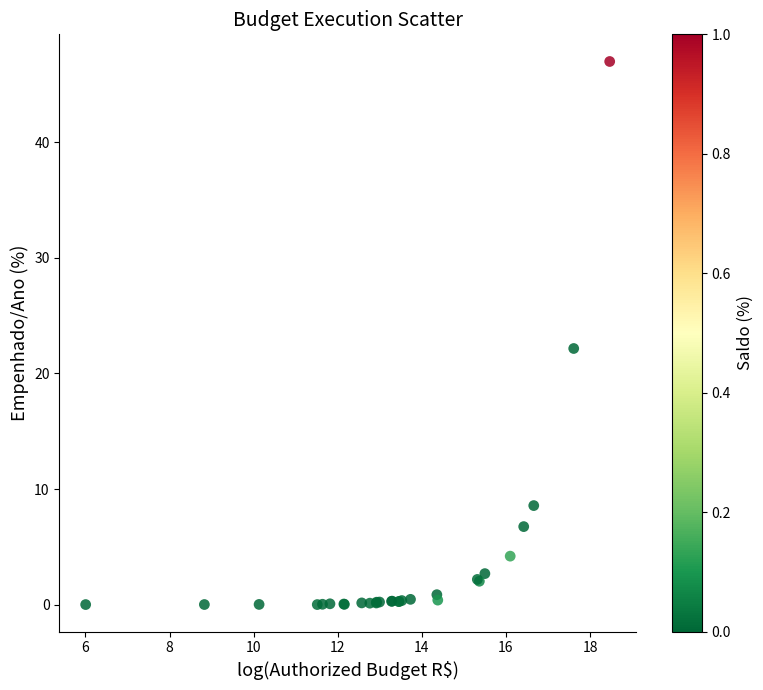

What Y value in the scatter plot is closest to 23?

22.2